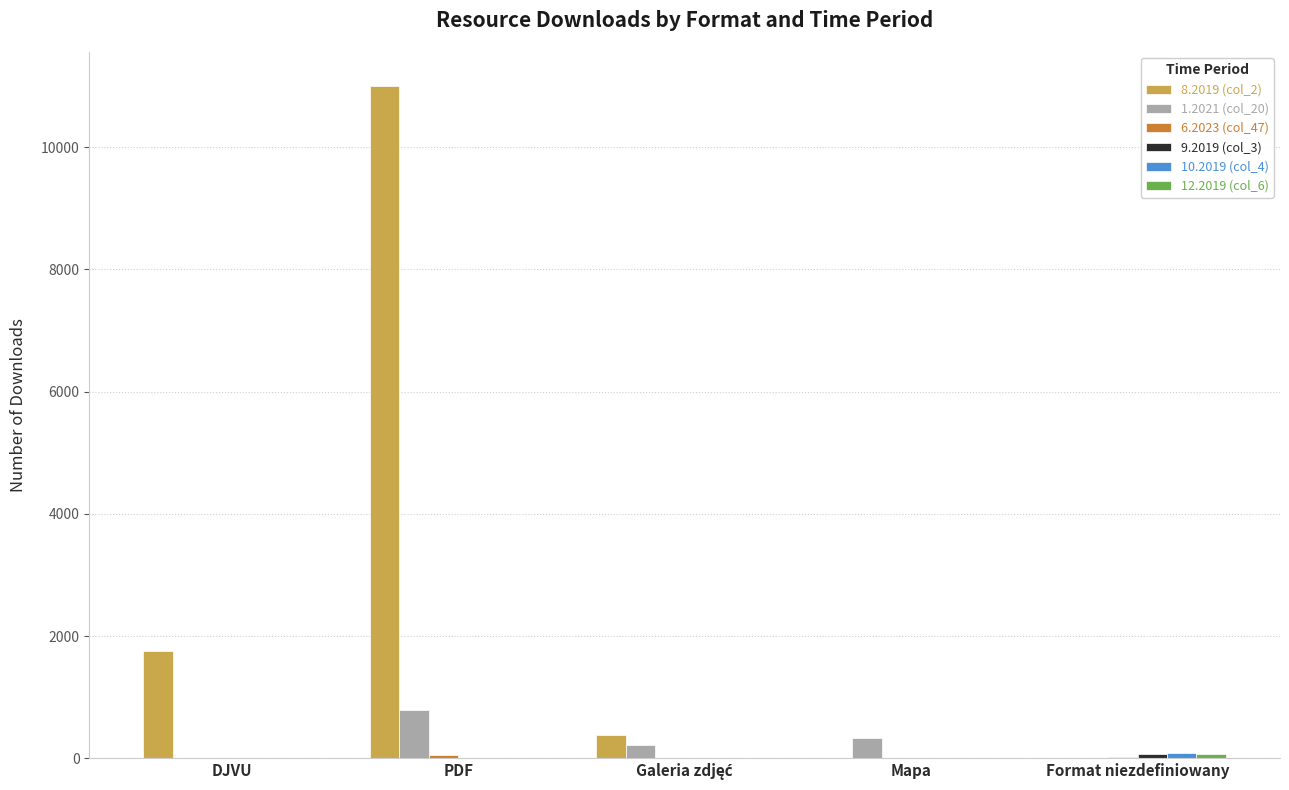

What is the sum of all 8.2019 (col_2) values?

13135